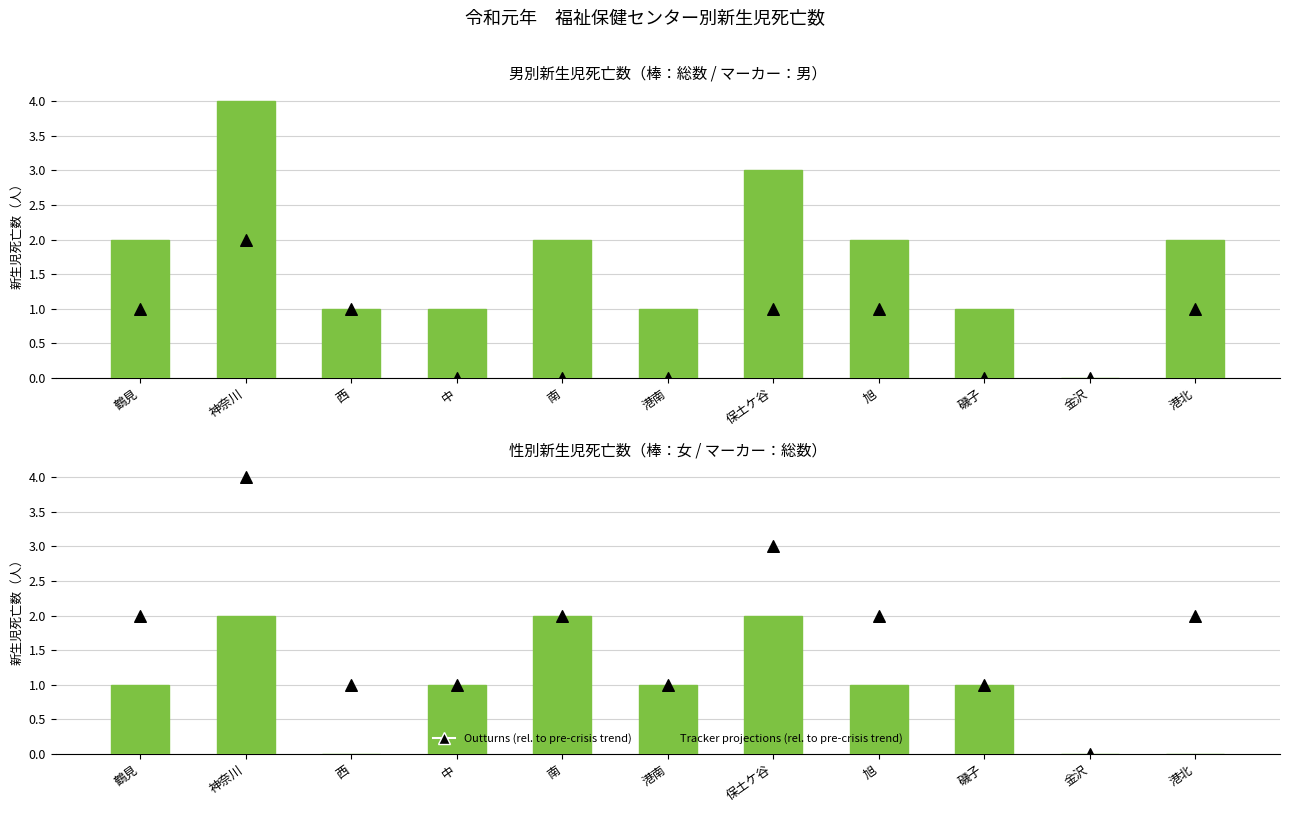

Is the value of Outturns (rel. to pre-crisis trend) at 磯子 greater than the value of Tracker projections (rel. to pre-crisis trend) at 旭?

No